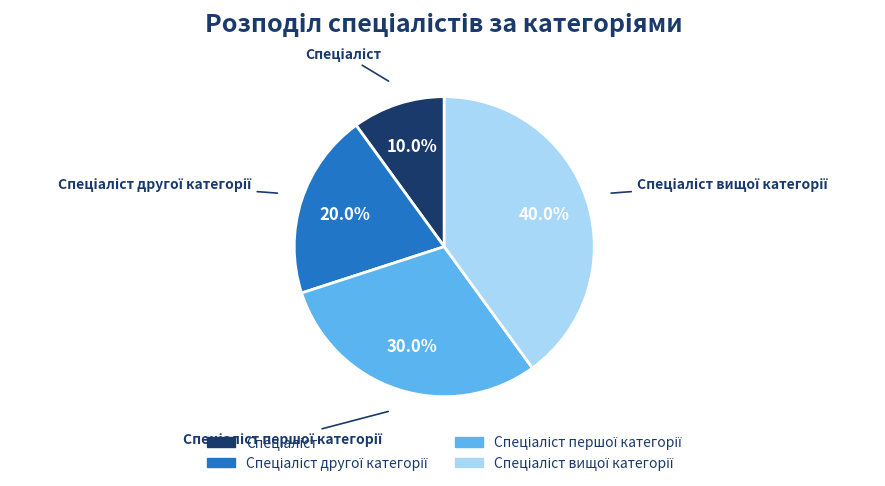

Is there a majority slice in this chart?

No